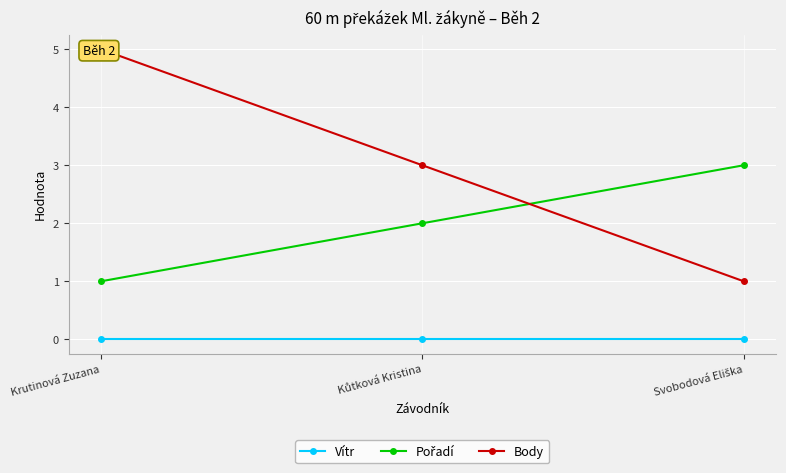

Rank the series at Kůtková Kristina from lowest to highest value.

Vítr, Pořadí, Body